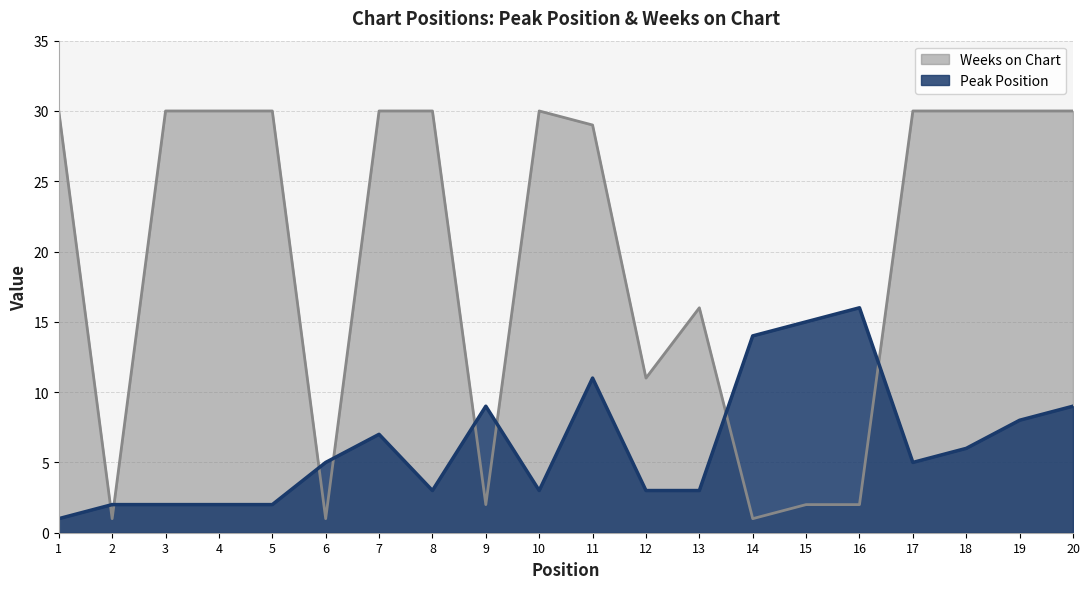

Which series has the largest range (max minus min)?

Weeks on Chart